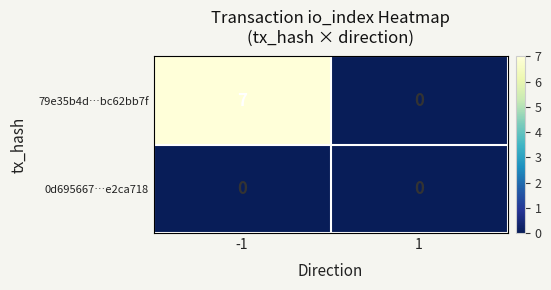

How many series are shown in this chart?

2